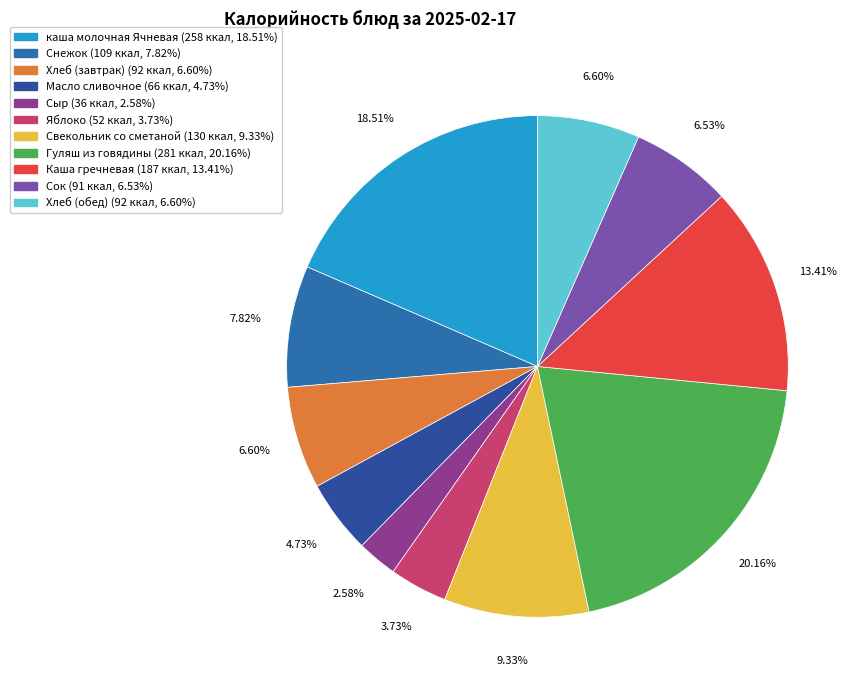

To the nearest percent, what is the average slice percentage?

9%